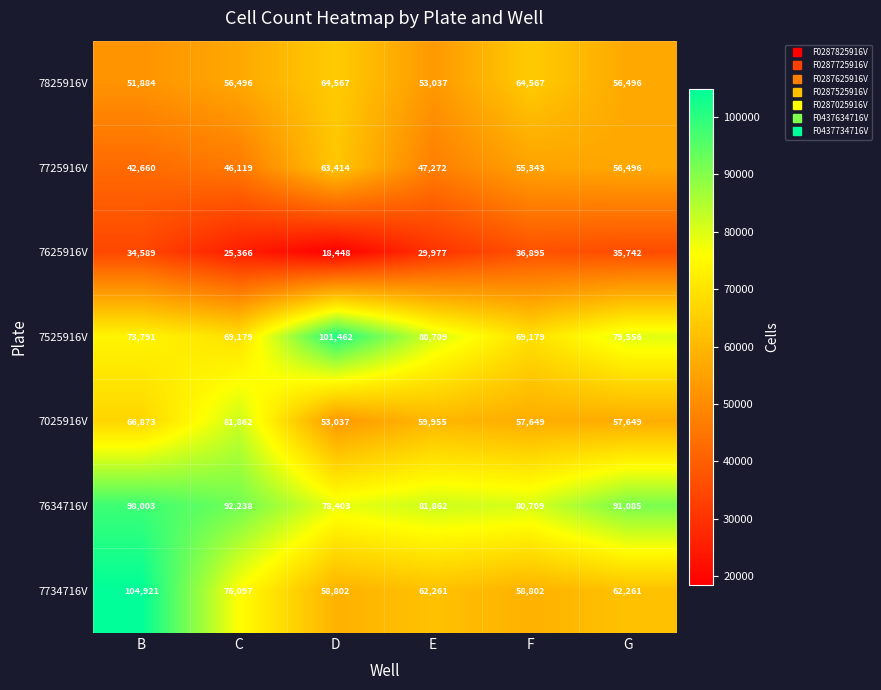

Count the number of categories in the chart.

6